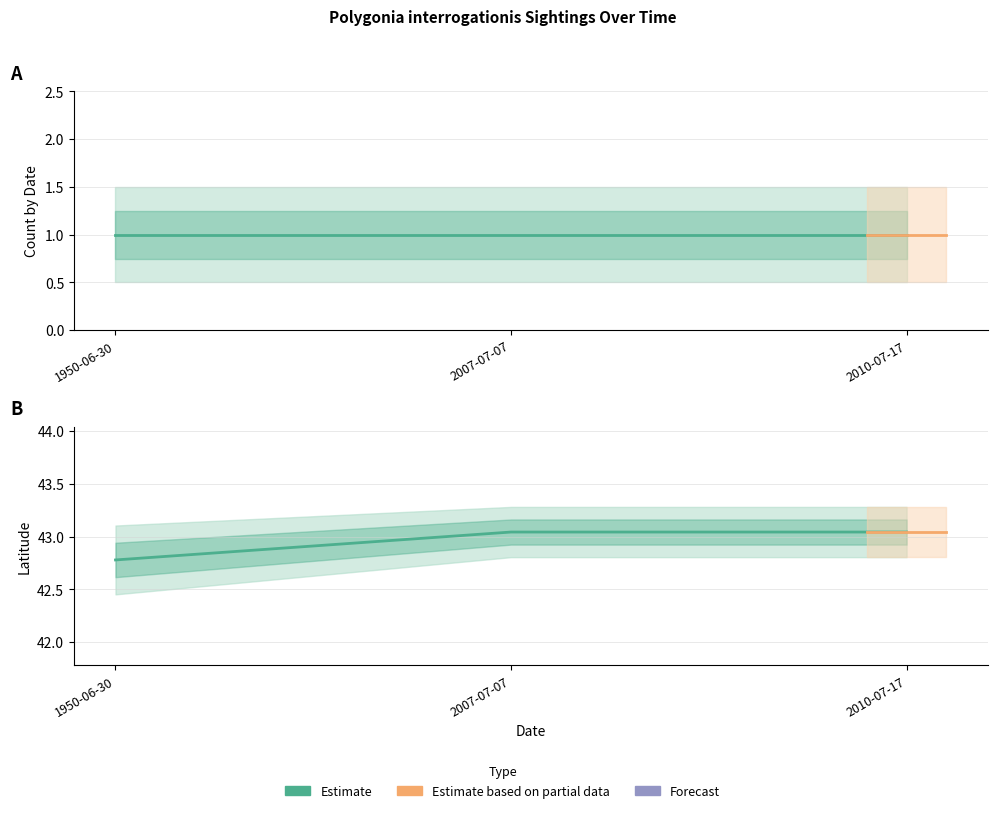

How many data points are less than 43?

1